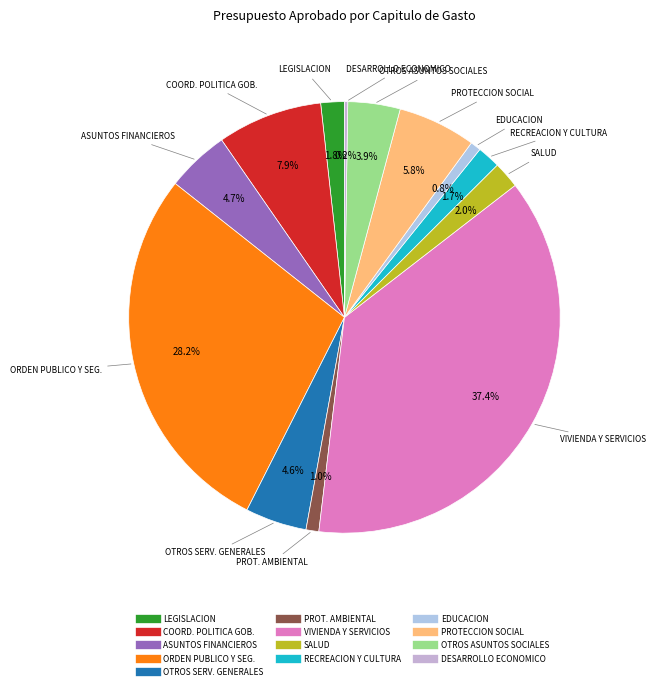

Count the number of slices in the pie.

13